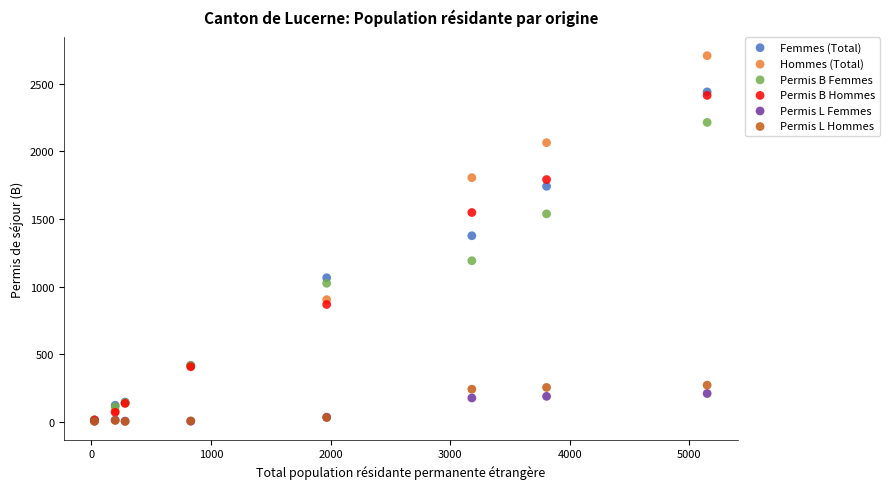

What are all the series names shown in the legend?

Femmes (Total), Hommes (Total), Permis B Femmes, Permis B Hommes, Permis L Femmes, Permis L Hommes